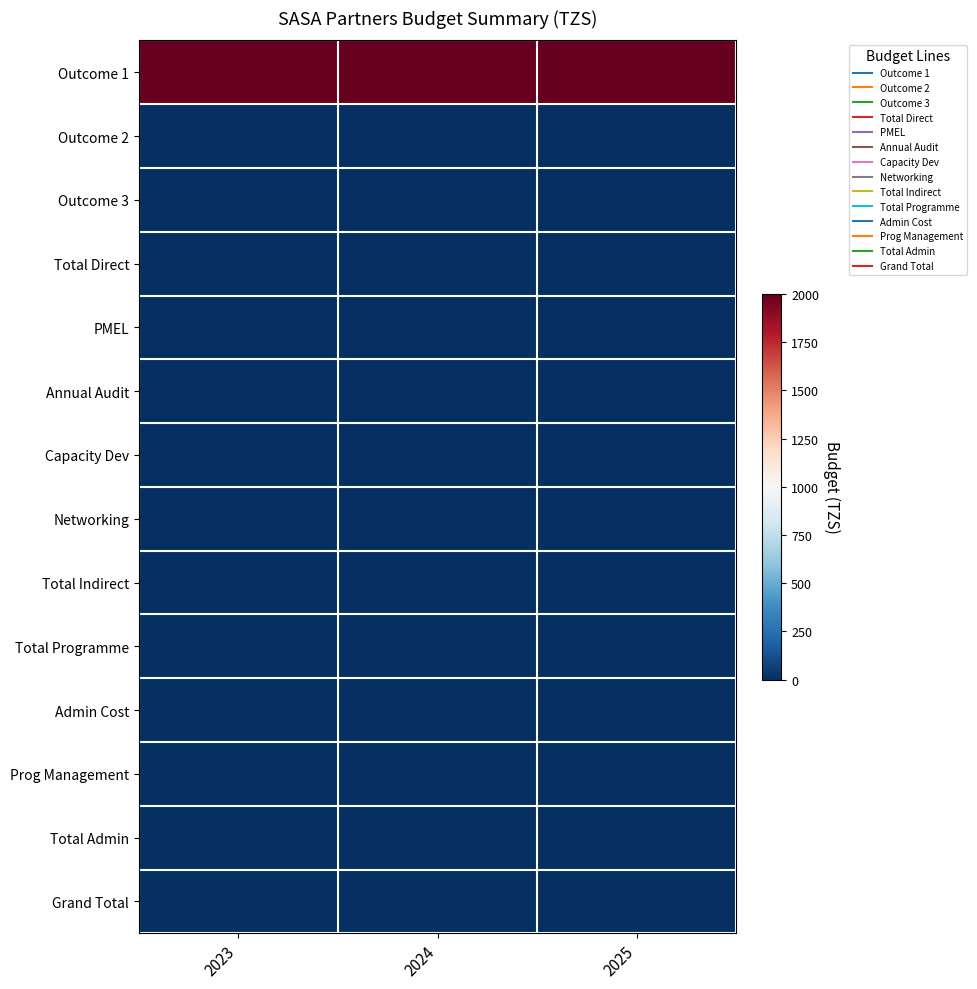

Rank the series at 2025 from lowest to highest value.

Outcome 2, Outcome 3, Total Direct, PMEL, Annual Audit, Capacity Dev, Networking, Total Indirect, Total Programme, Admin Cost, Prog Management, Total Admin, Grand Total, Outcome 1